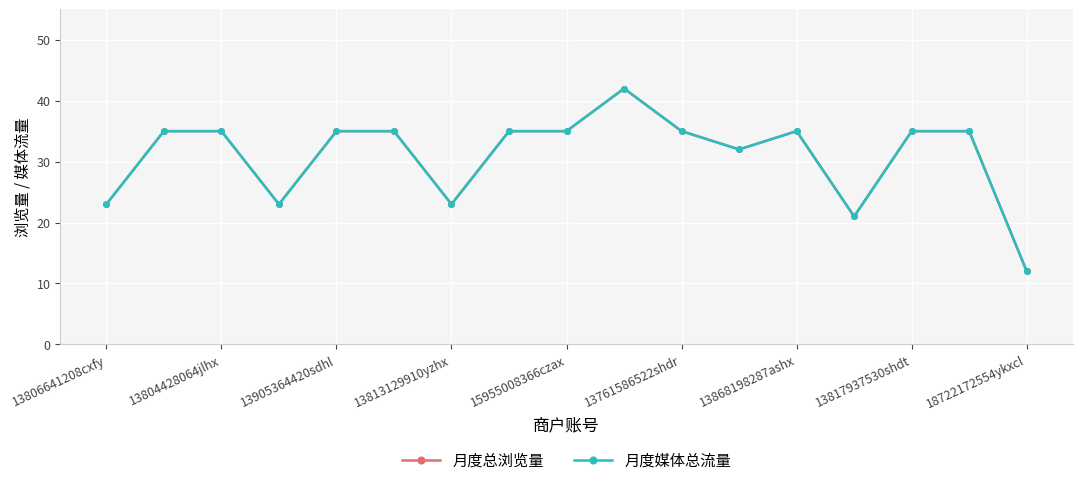

Is this an area chart (filled region under the line)?

No